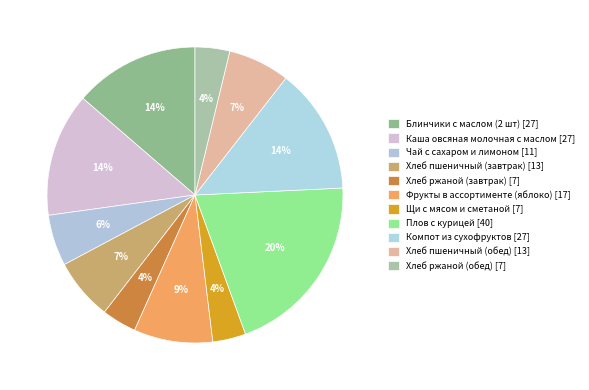

Count the number of slices in the pie.

11